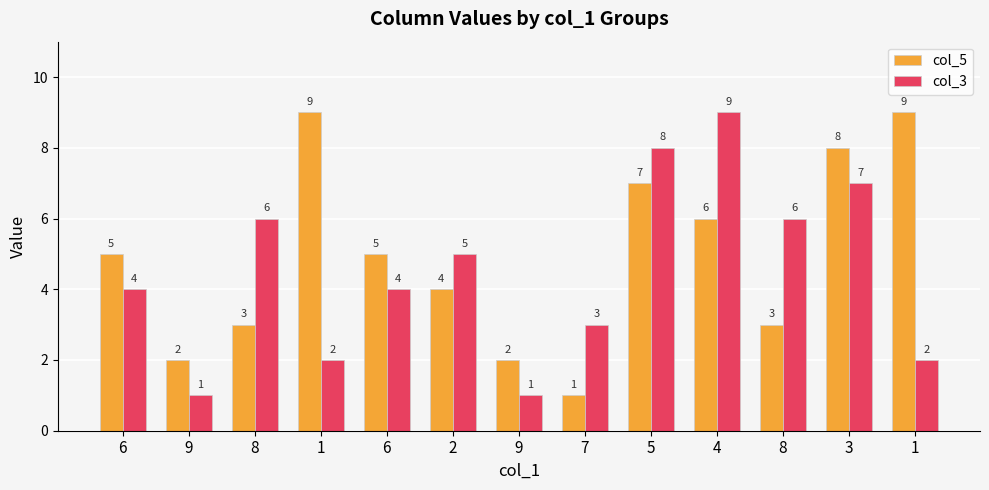

How many categories are shown in the chart?

13